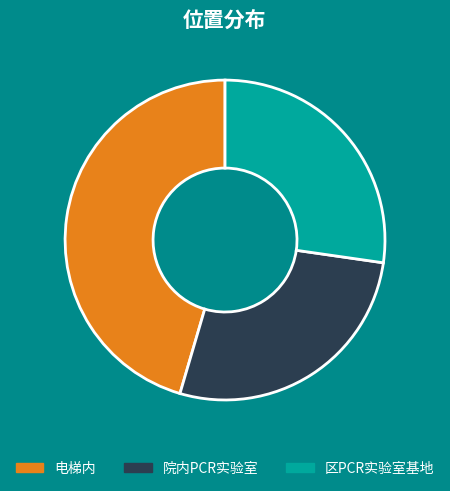

Count the number of slices in the pie.

3